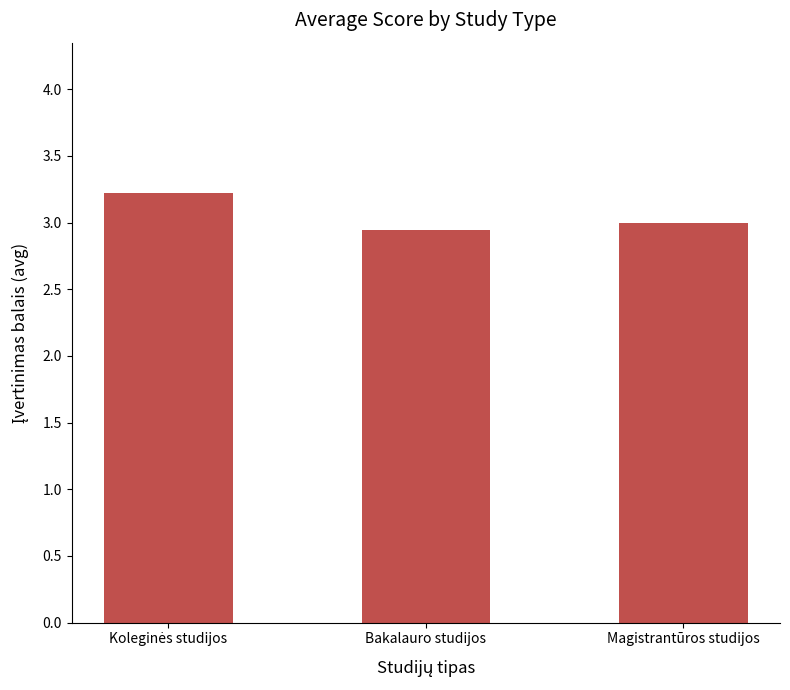

What is the average value?

3.1